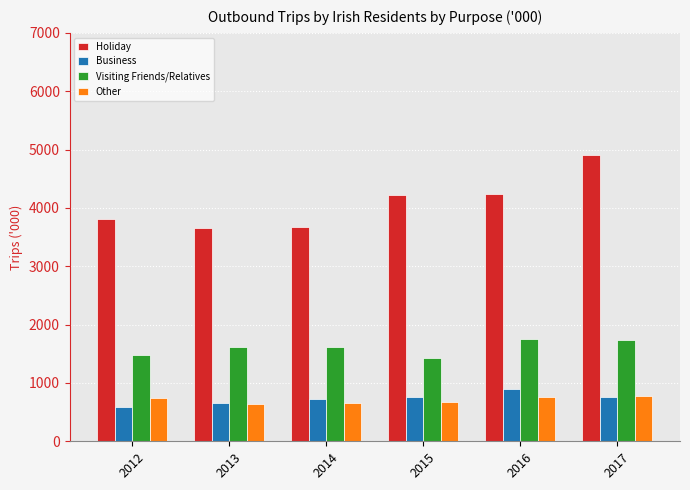

The Business series shows 583.5 at 2012. True or false?

True